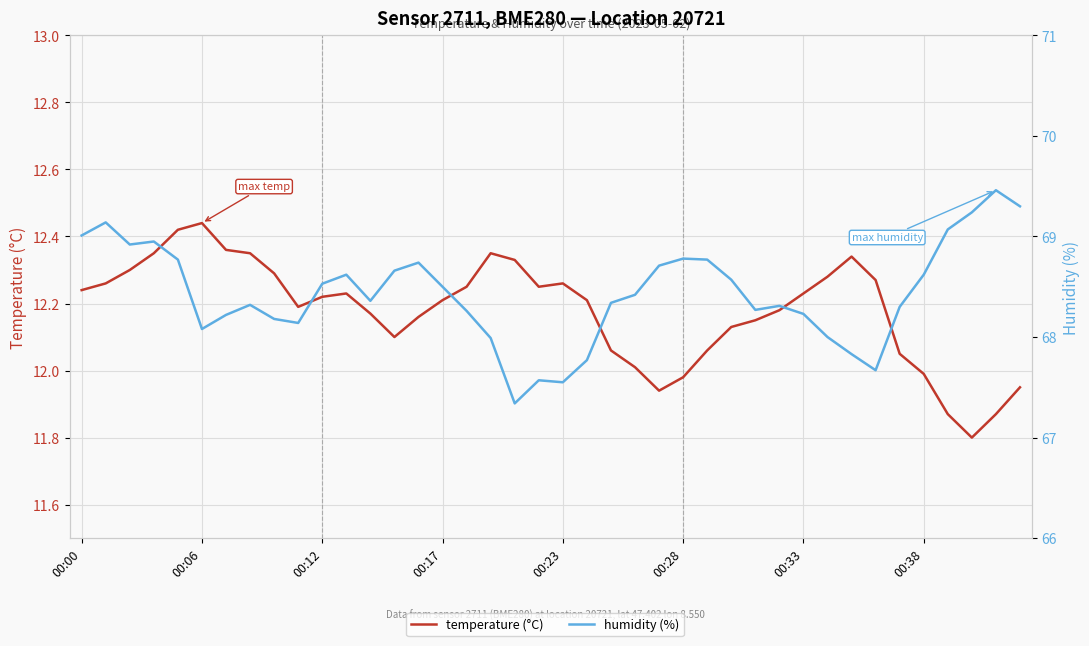

What is the difference between the highest and lowest values at 00:00?

56.8